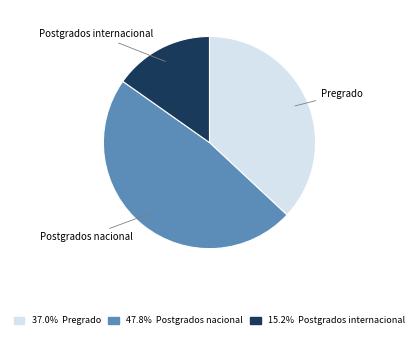

Does any single category account for the majority?

No